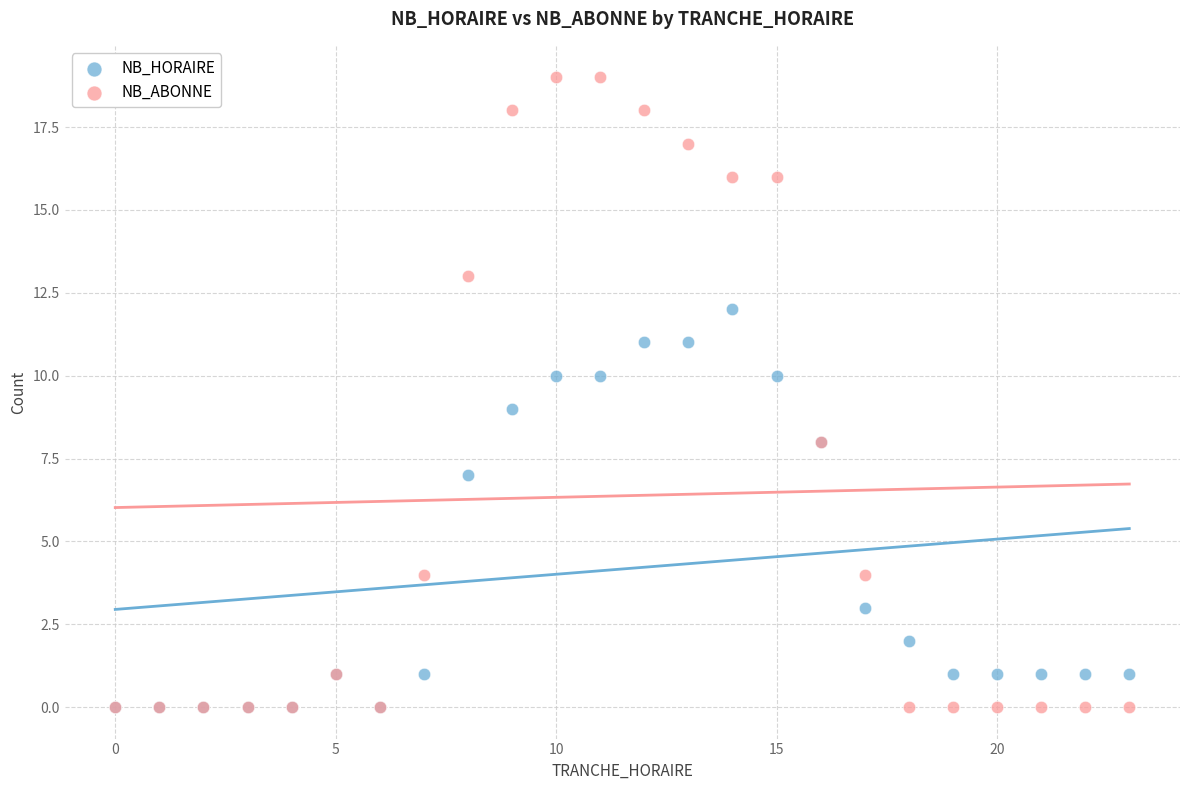

In the NB_HORAIRE series, what Y value is closest to 6?

7